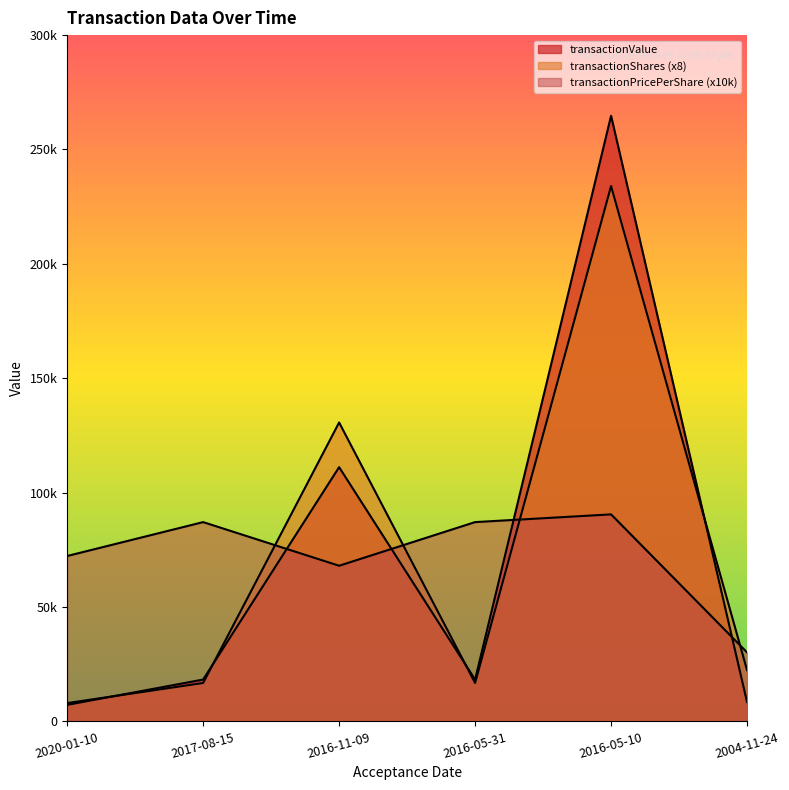

Reading left to right, what are all the values shown in this chart?

transactionShares: 8000.0	16800.0	130664.0	16800.0	234024.0	22400.0
transactionPricePerShare: 72300.0	87121.0	68043.9	87121.0	90499.4	30167.9
transactionValue: 7230.0	18295.0	111136.0	18295.0	264738.0	8447.0